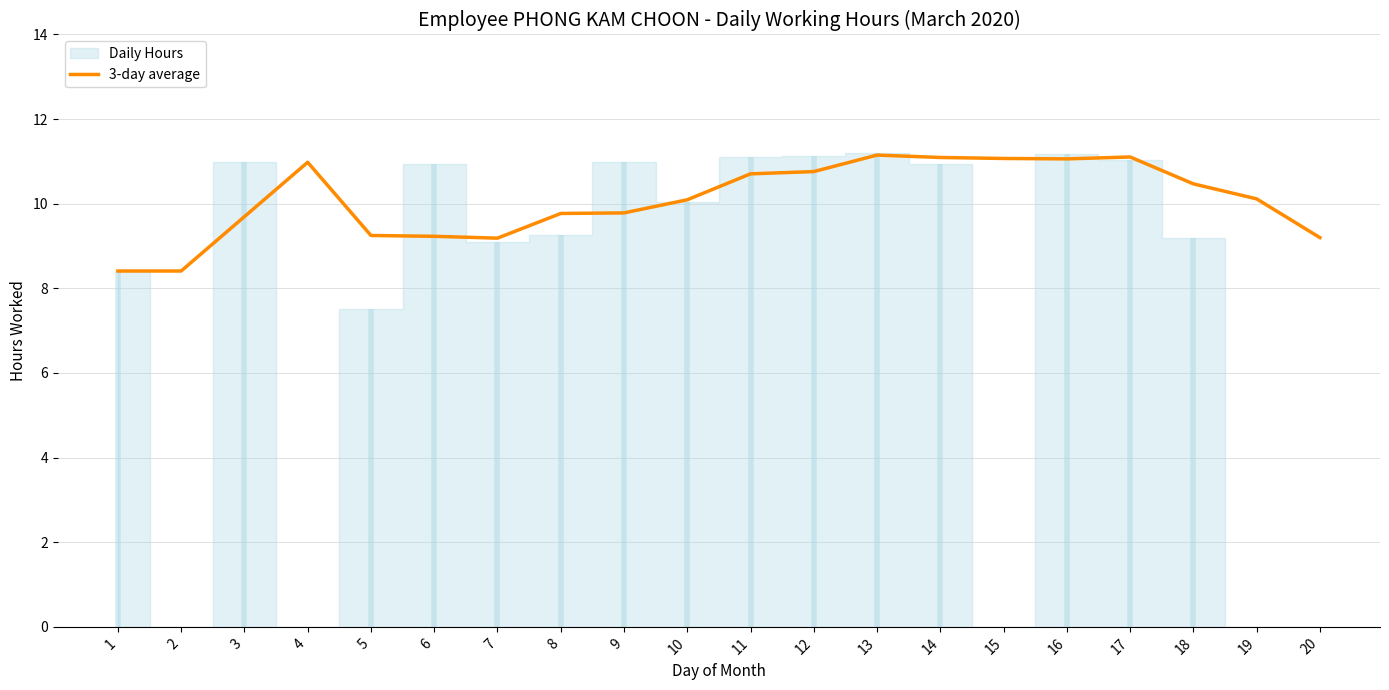

What is the change in value from 4 to 13?

+0.2